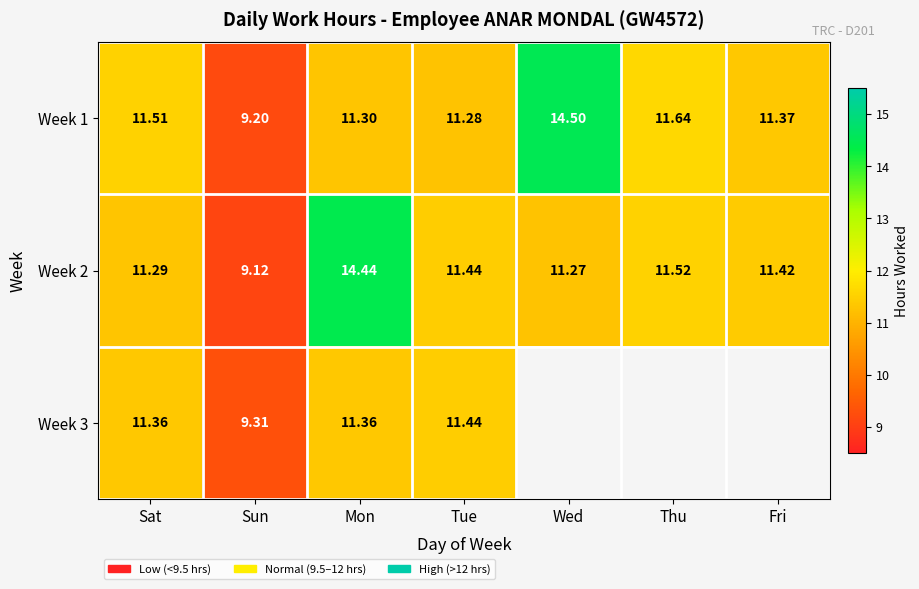

Is it true that Week 1 equals 5.3 at Sat?

False